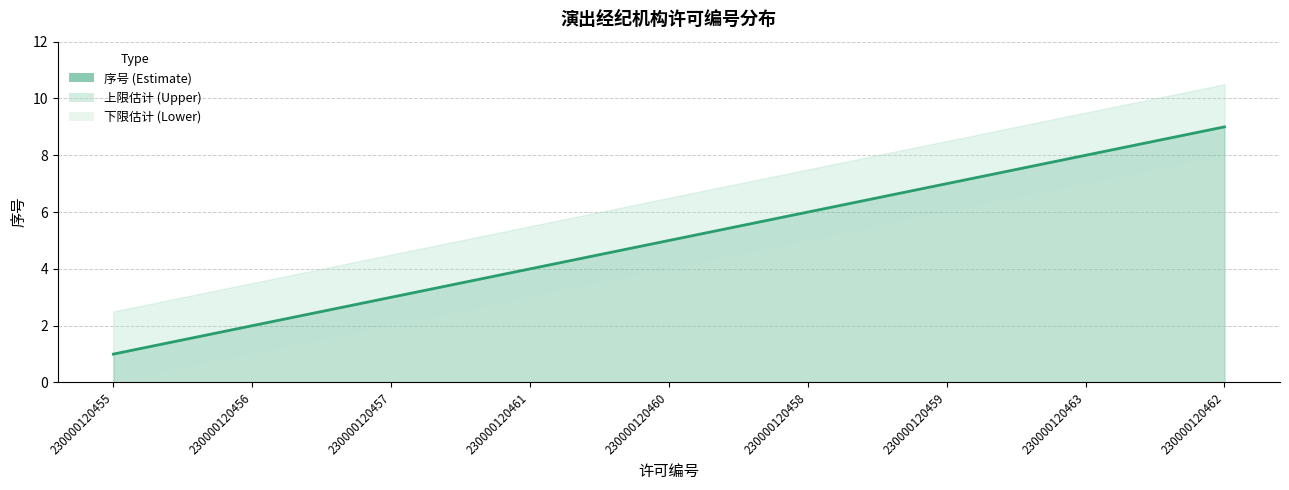

Reading left to right, transcribe all the data shown in this chart.

1	2	3	4	5	6	7	8	9